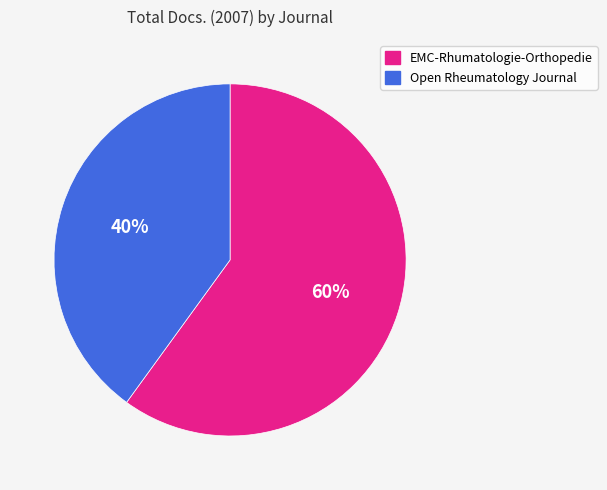

What is the smallest slice in the pie chart?

Open Rheumatology Journal